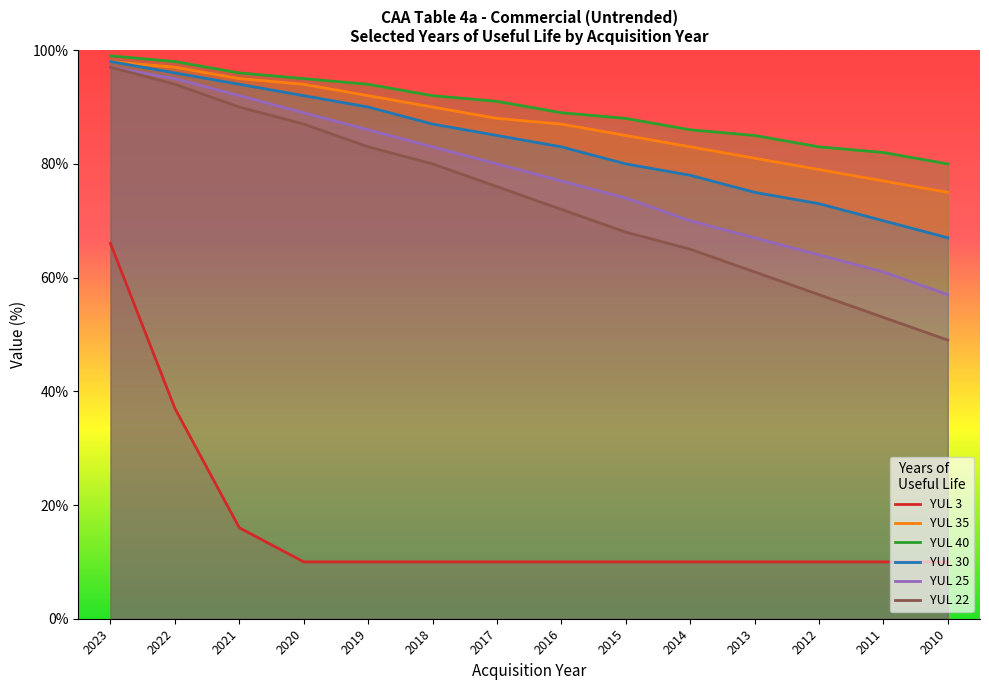

At which label is YUL 40 closest to 89?

2016